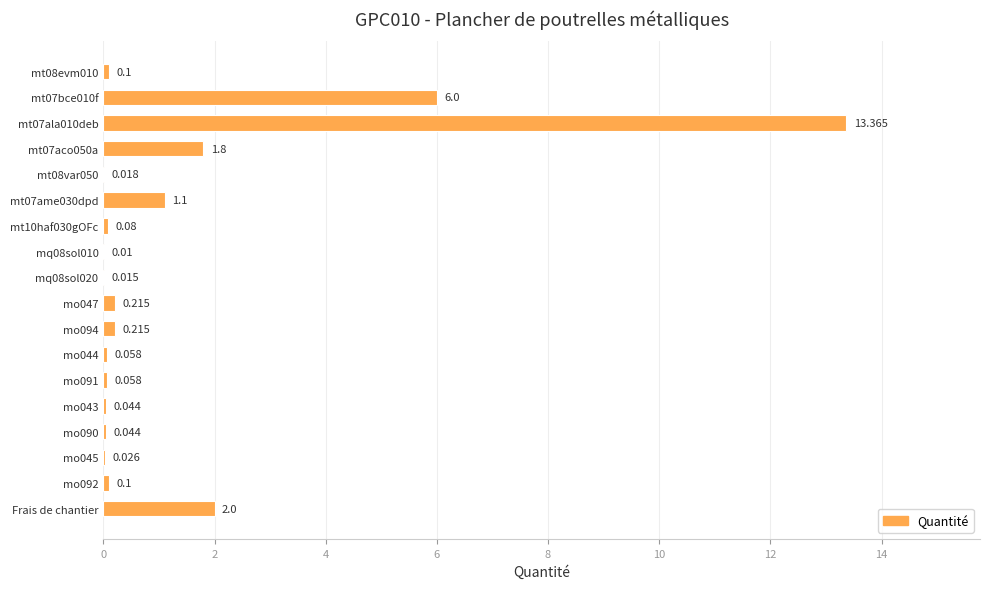

What is the difference between the second highest and minimum values?

6.0